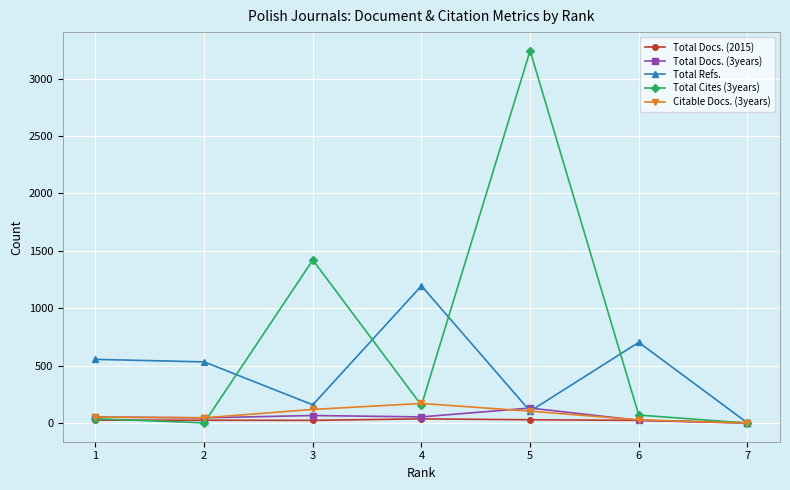

What is the value of the Total Refs. point at the 5th from the left?

104